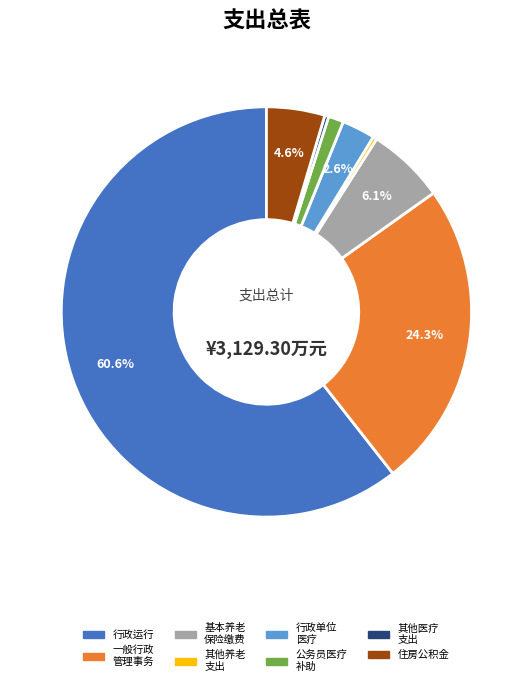

Does any single category account for the majority?

Yes